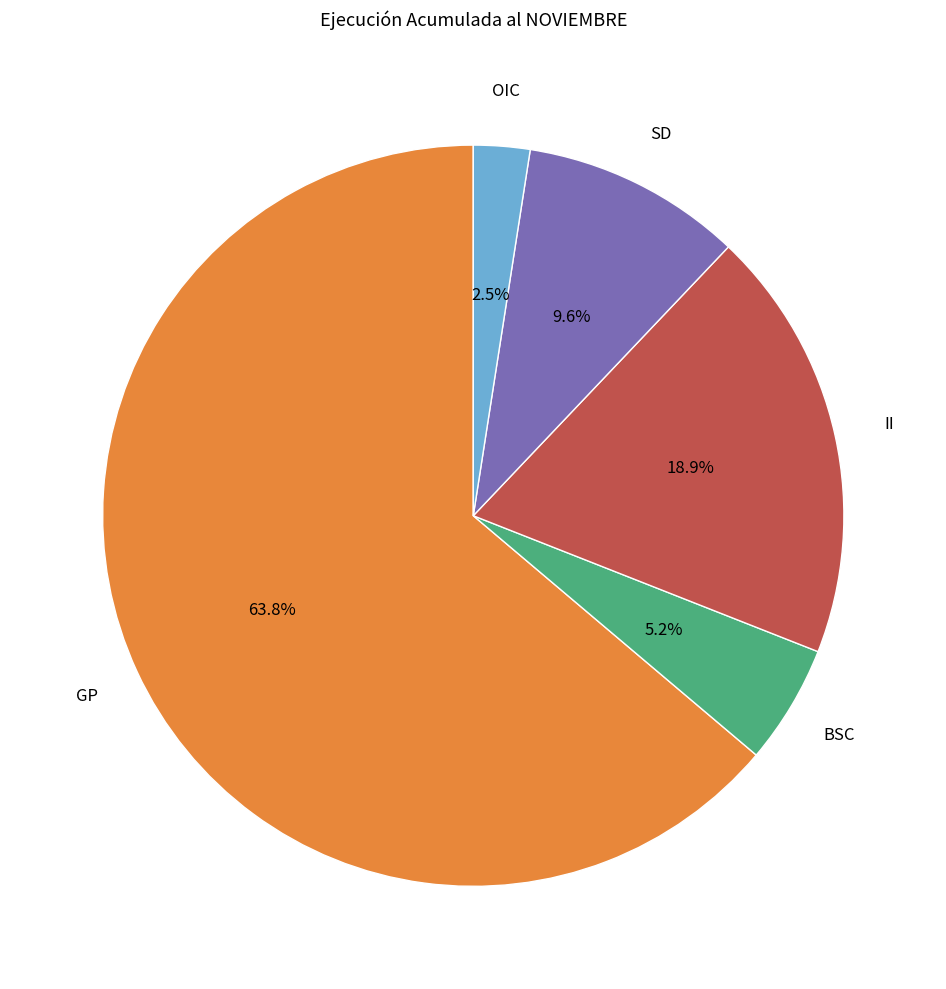

What is the total percentage of SD and OIC?

12.1%